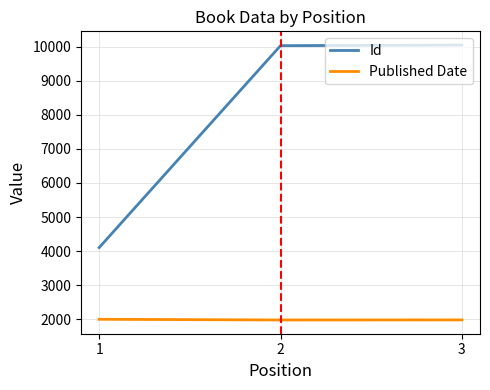

What is the difference between the Id values at 3 and 1?

5947